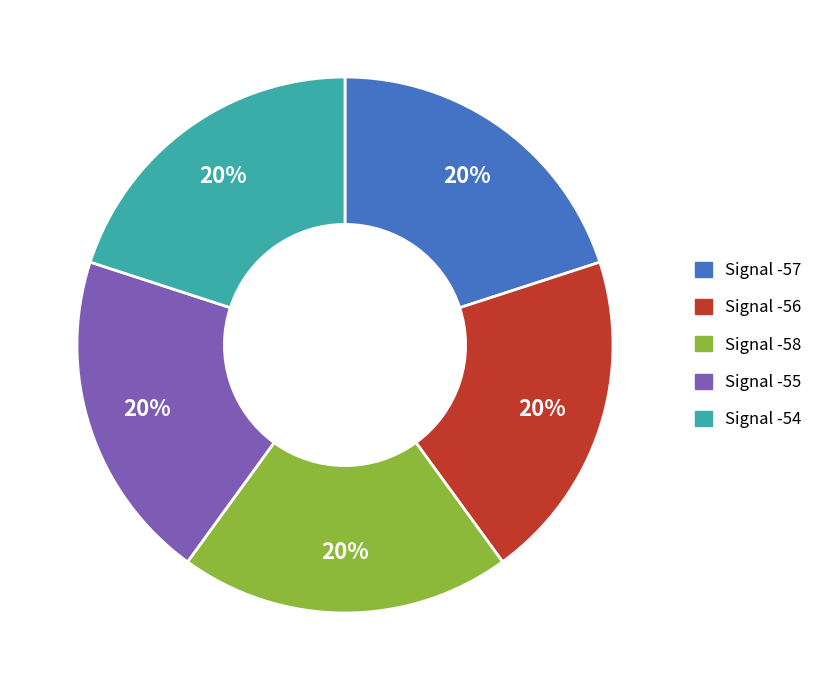

The Signal -58 slice represents 27% of the pie. True or false?

False